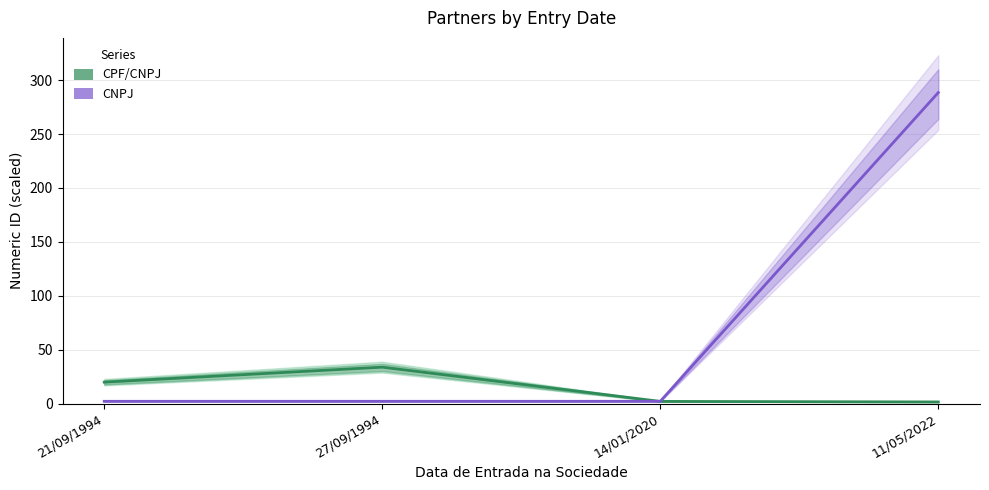

How many times do CPF/CNPJ and CNPJ cross each other?

1